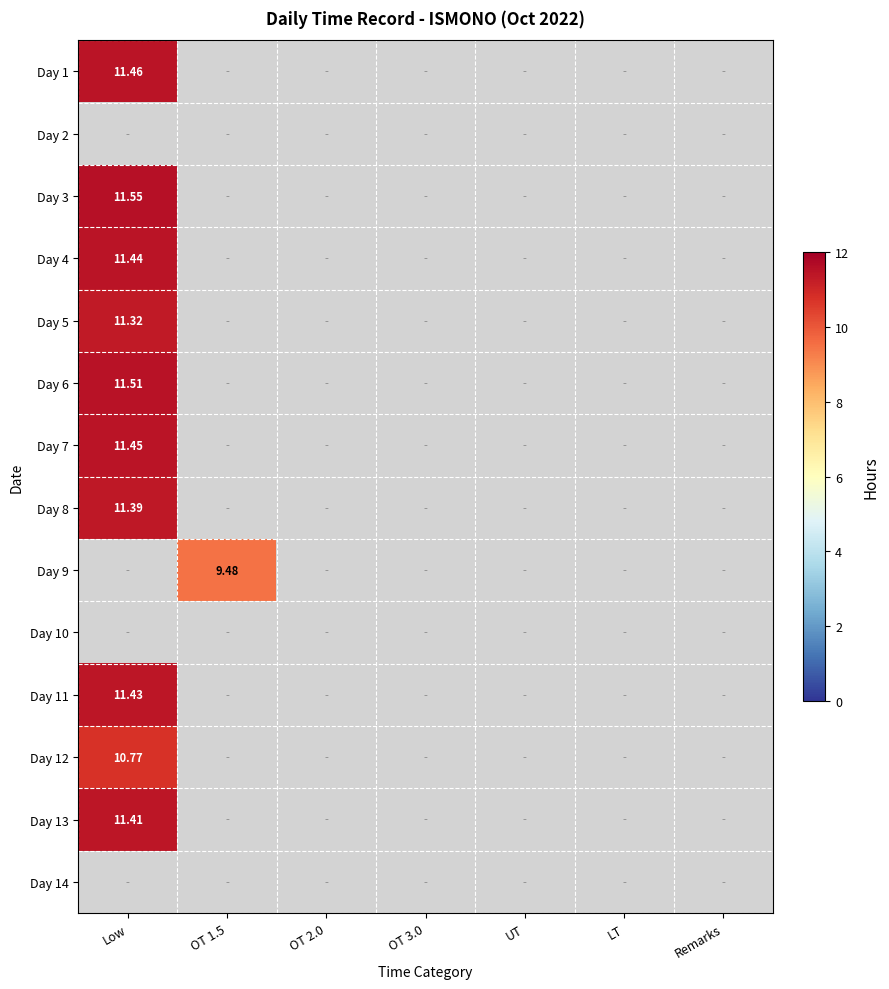

Count the number of data series in this chart.

14